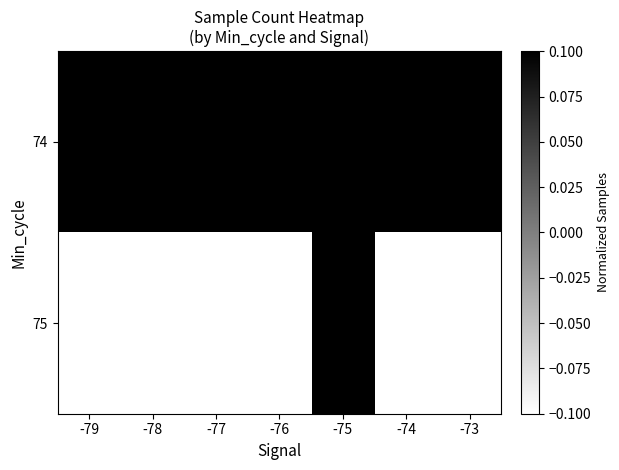

Between -74 and -77, which is larger?

-77